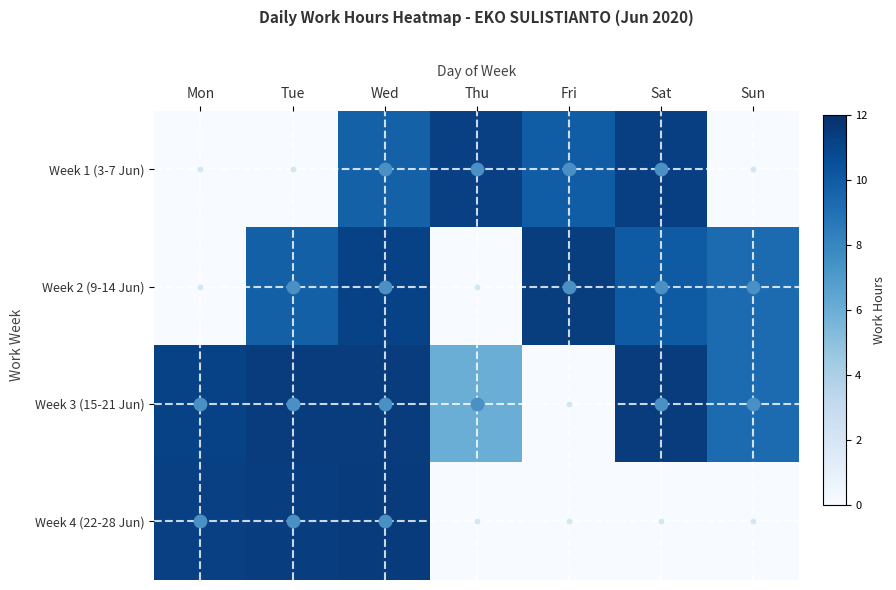

Reading left to right, what are all the values shown in this chart?

Week 1 (3-7 Jun): Mon=0.0	Tue=0.0	Wed=9.7	Thu=11.2	Fri=9.9	Sat=11.3	Sun=0.0
Week 2 (9-14 Jun): Mon=0.0	Tue=9.8	Wed=11.1	Thu=0.0	Fri=11.4	Sat=10.0	Sun=9.3
Week 3 (15-21 Jun): Mon=11.1	Tue=11.4	Wed=11.4	Thu=6.0	Fri=0.0	Sat=11.4	Sun=9.2
Week 4 (22-28 Jun): Mon=11.2	Tue=11.3	Wed=11.4	Thu=0.0	Fri=0.0	Sat=0.0	Sun=0.0